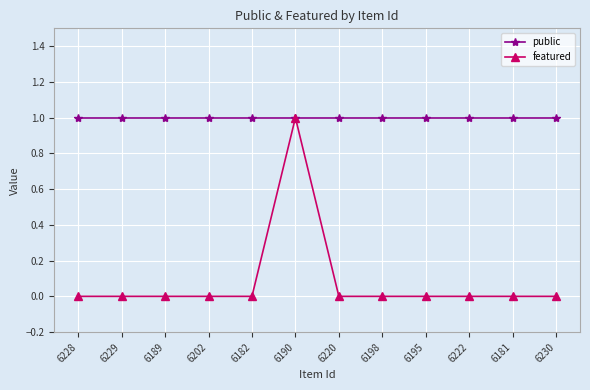

What are all the series names shown in the legend?

public, featured